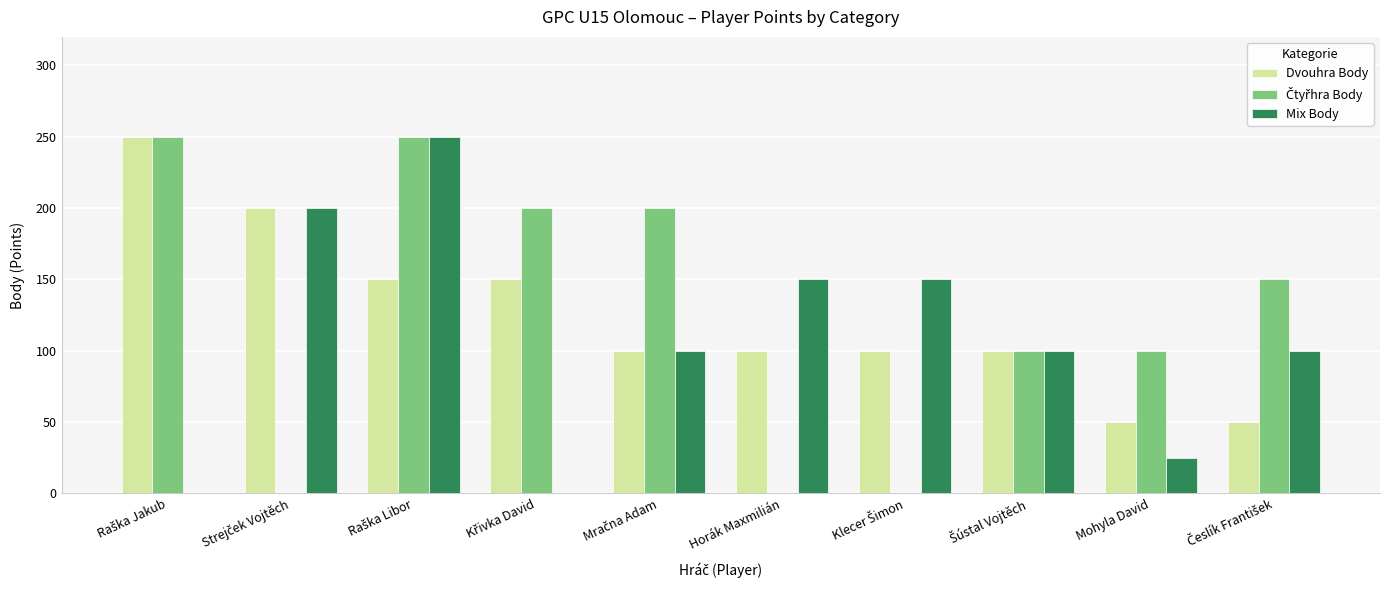

What is the maximum value shown in the chart?

250